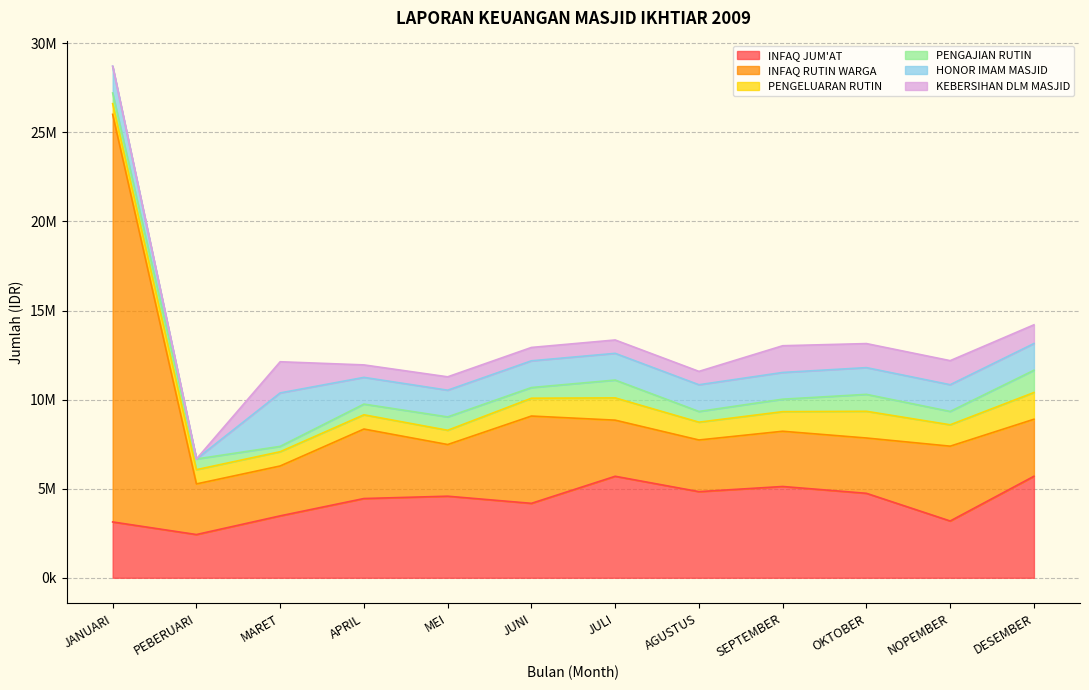

At how many categories does at least one series exceed 3408679?

11